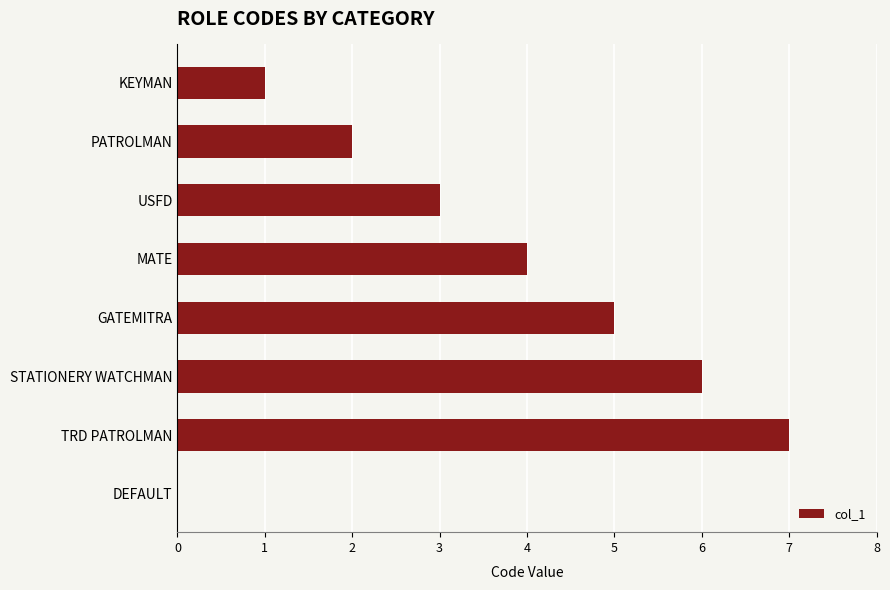

What is the sum of the values at GATEMITRA and MATE?

9